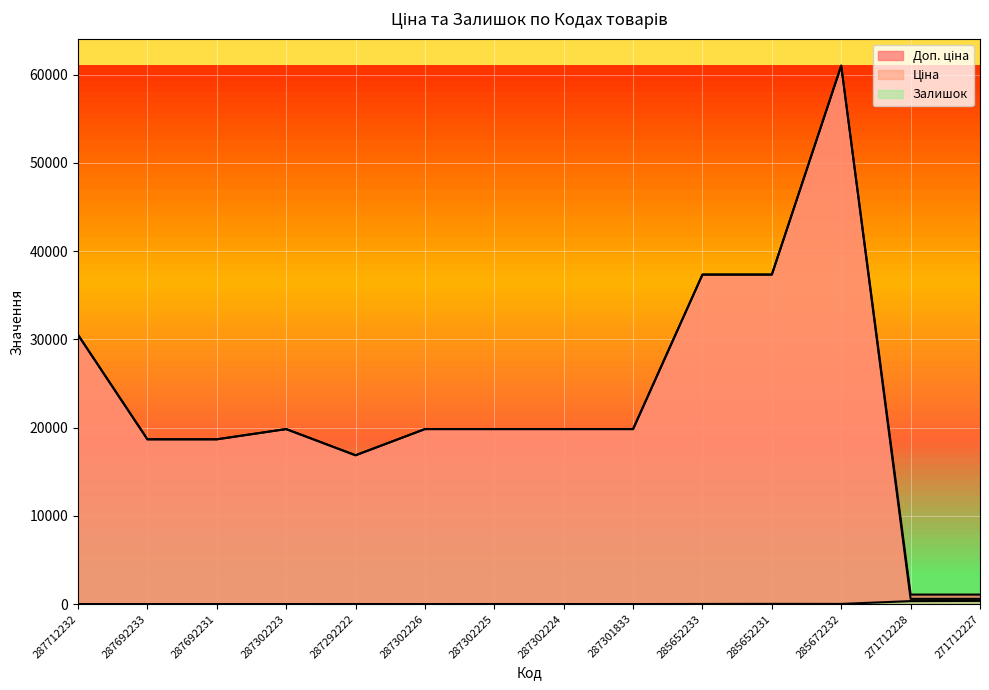

At which category is the sum across all series the highest?

285672232